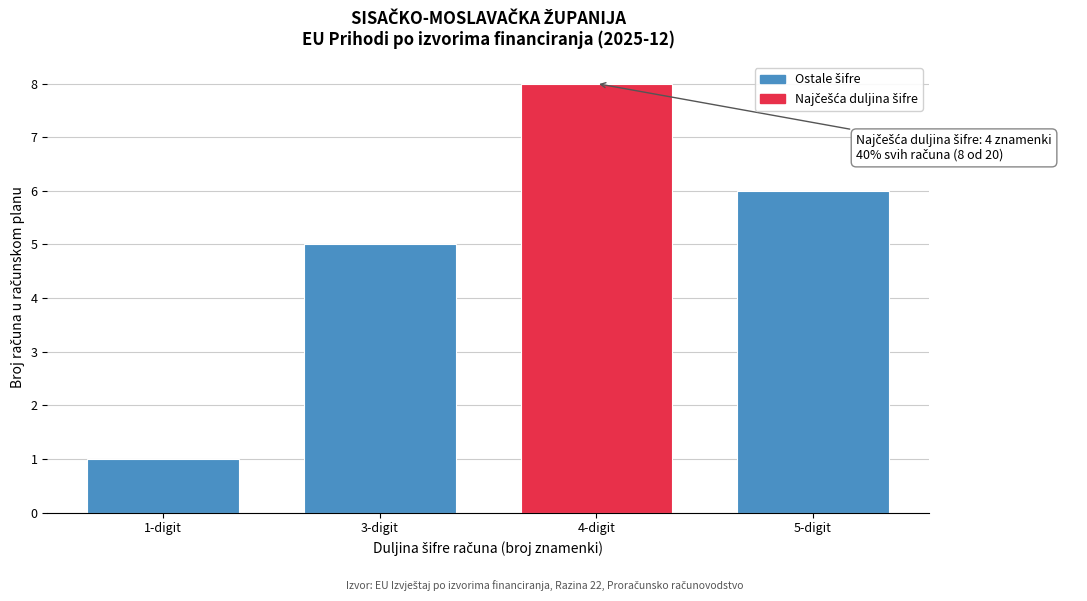

Reading left to right, what are all the values shown in this chart?

1	5	8	6